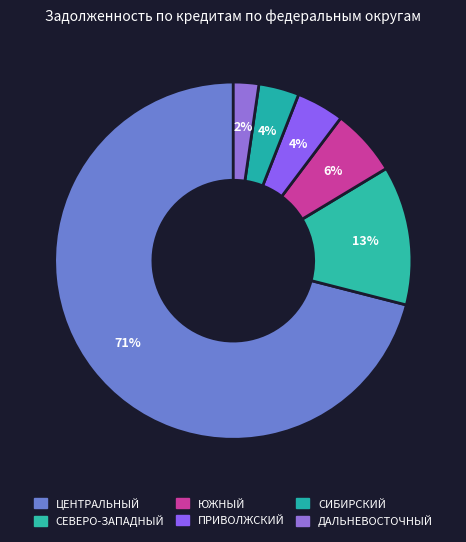

Combined, what portion of the pie is СЕВЕРО-ЗАПАДНЫЙ and ЦЕНТРАЛЬНЫЙ?

83.6%